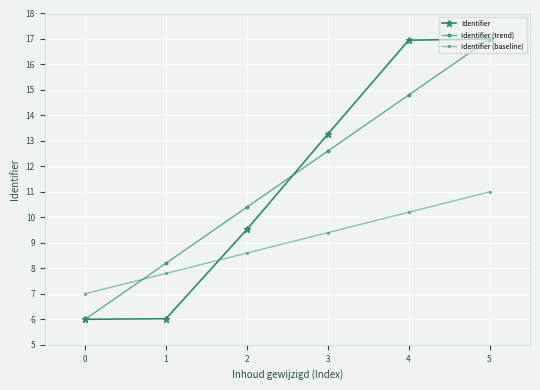

Does the chart have visible grid lines?

Yes